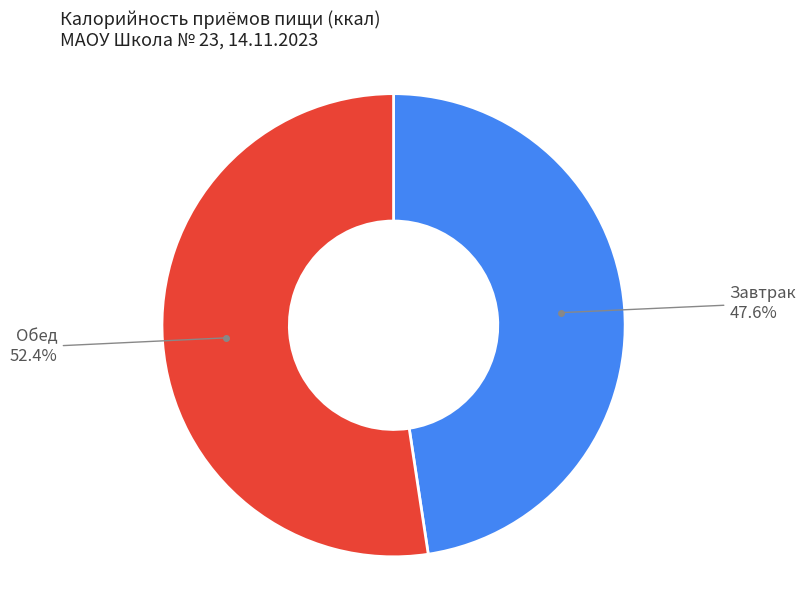

Is there any slice that represents more than half of the pie?

Yes